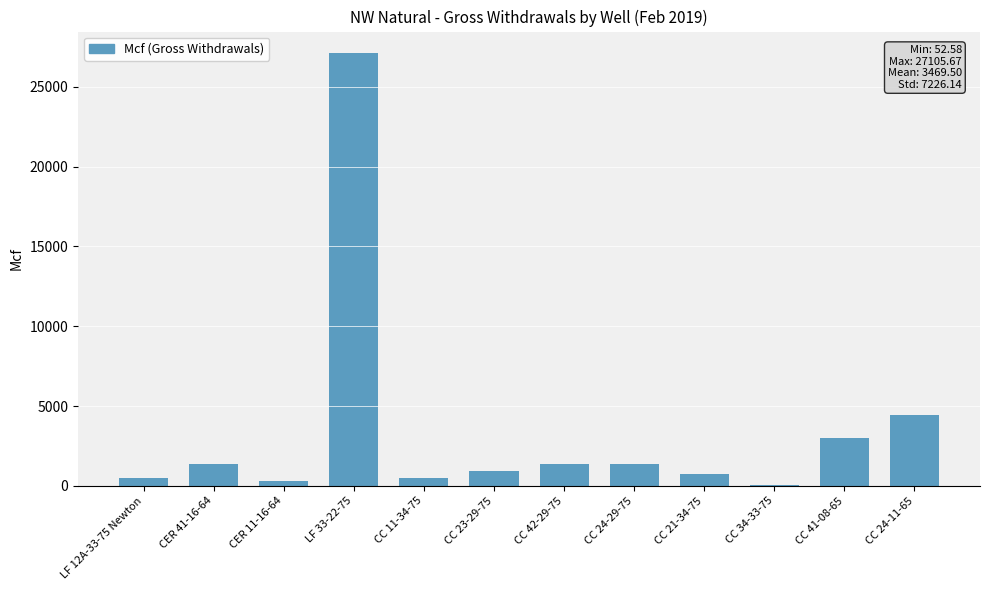

Which label corresponds to the largest value in the chart?

LF 33-22-75